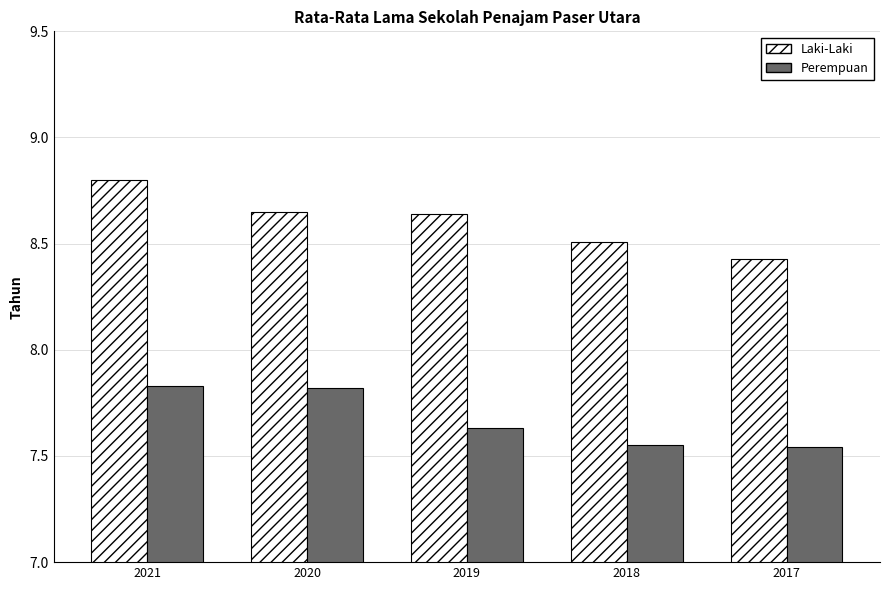

Which series has the largest total across all categories?

Laki-Laki